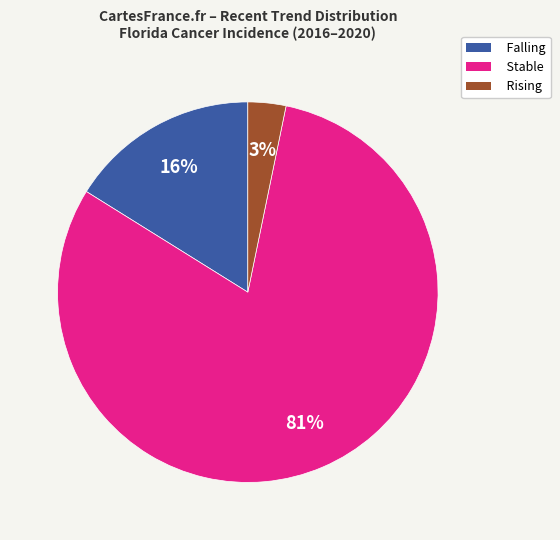

To the nearest percent, what portion does Falling represent?

16%